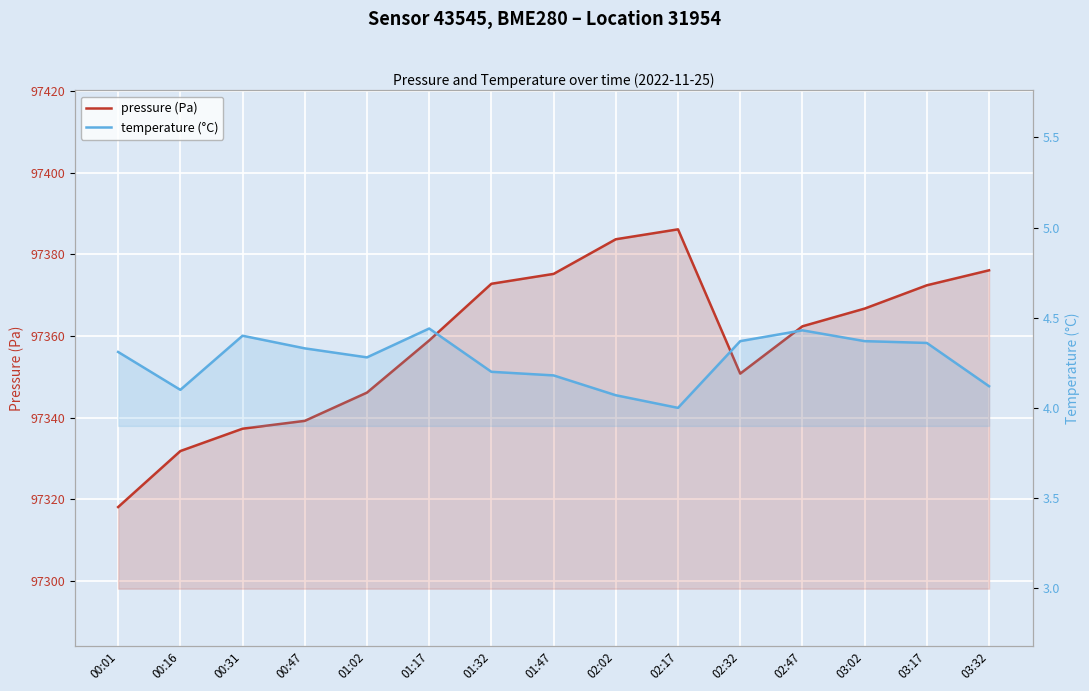

Which series has the largest total across all categories?

pressure (Pa)